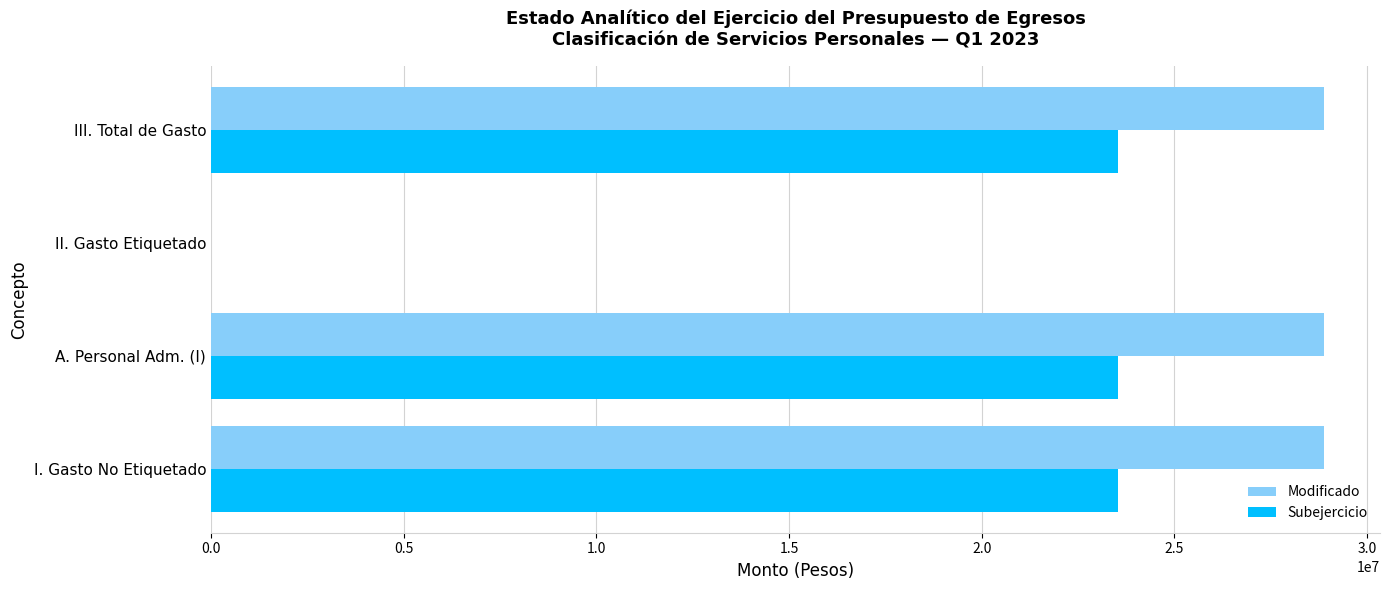

Read the Modificado value at A. Personal Adm. (I).

28890899.7